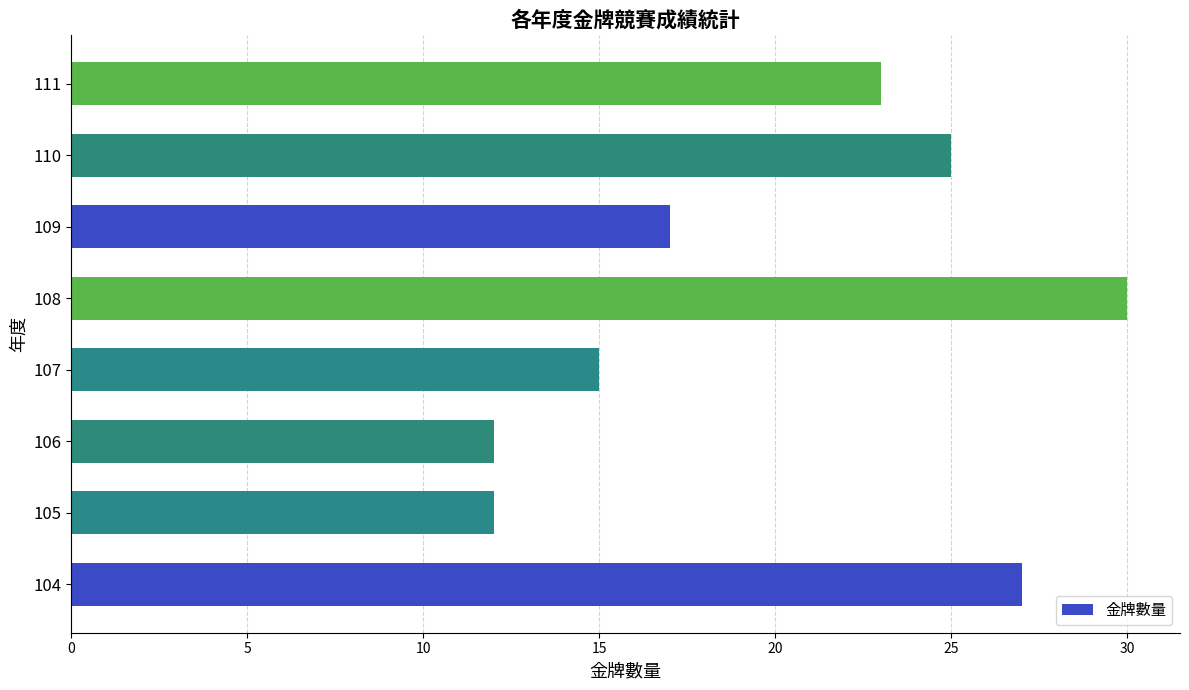

What is the sum of all values?

161